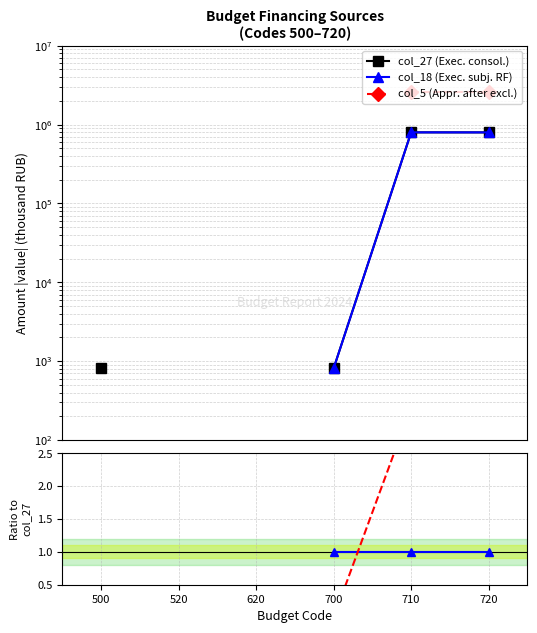

Which label corresponds to the largest value in the chart?

710